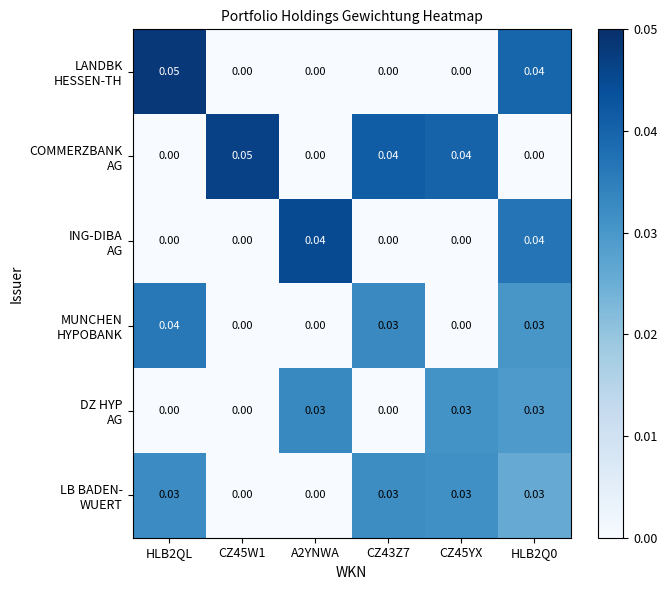

Which series has the largest total across all categories?

COMMERZBANK AG